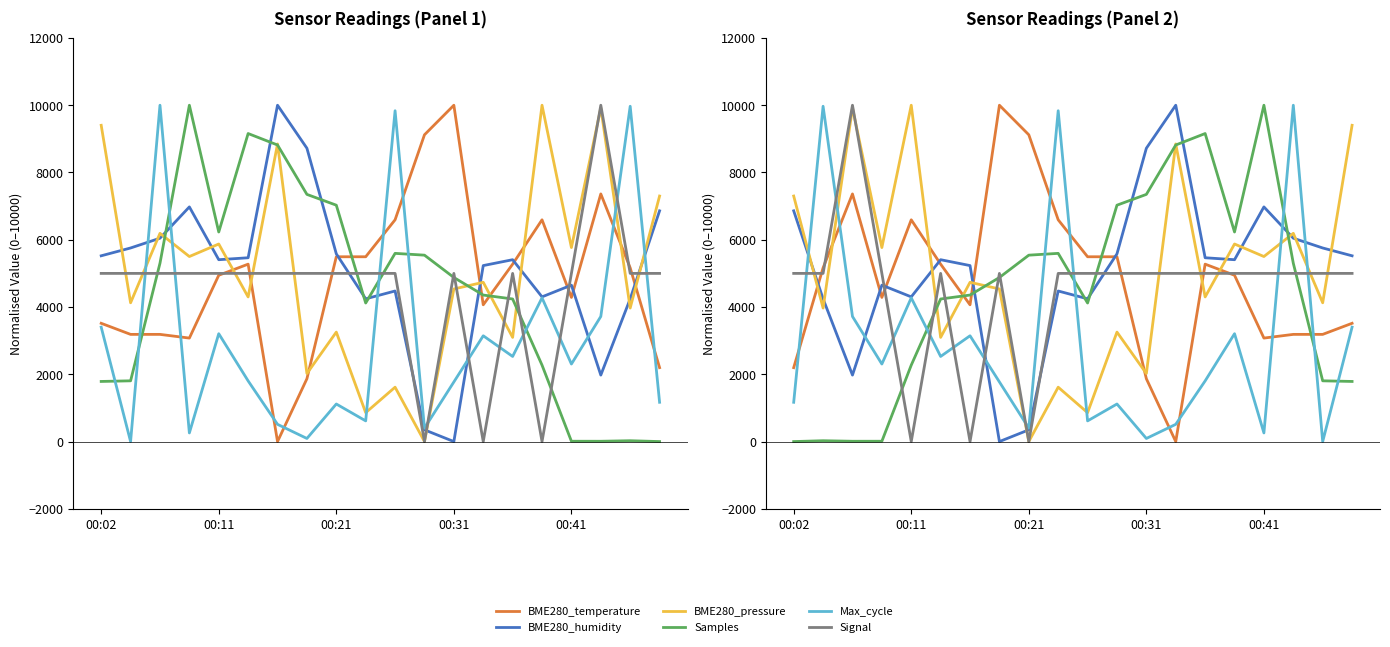

What are all the series names shown in the legend?

BME280_temperature, BME280_humidity, BME280_pressure, Samples, Max_cycle, Signal